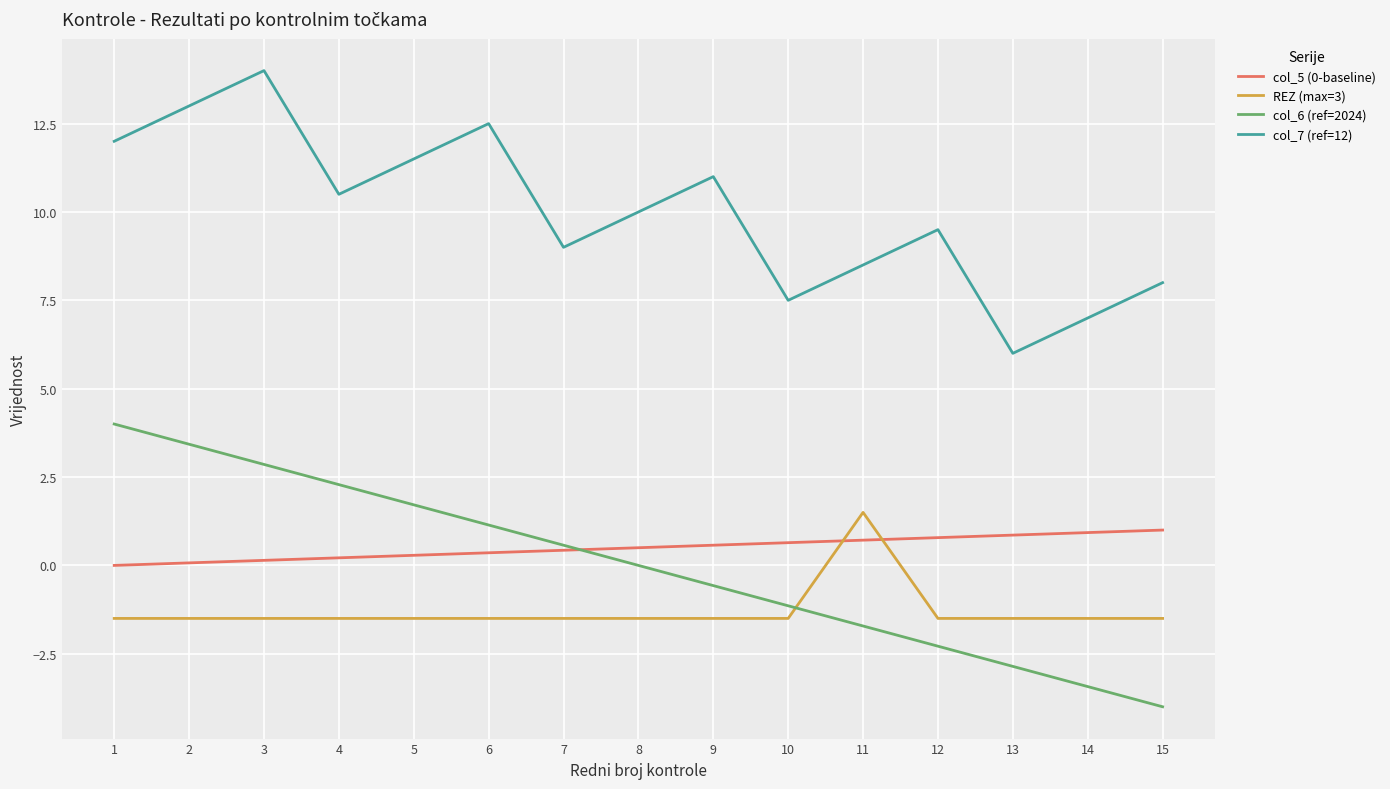

What is the difference between the highest and lowest values at 7?

10.5